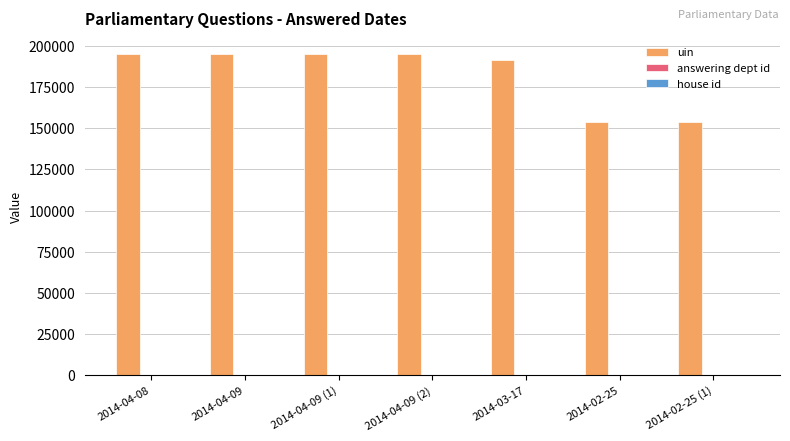

Which series has the largest total across all categories?

uin